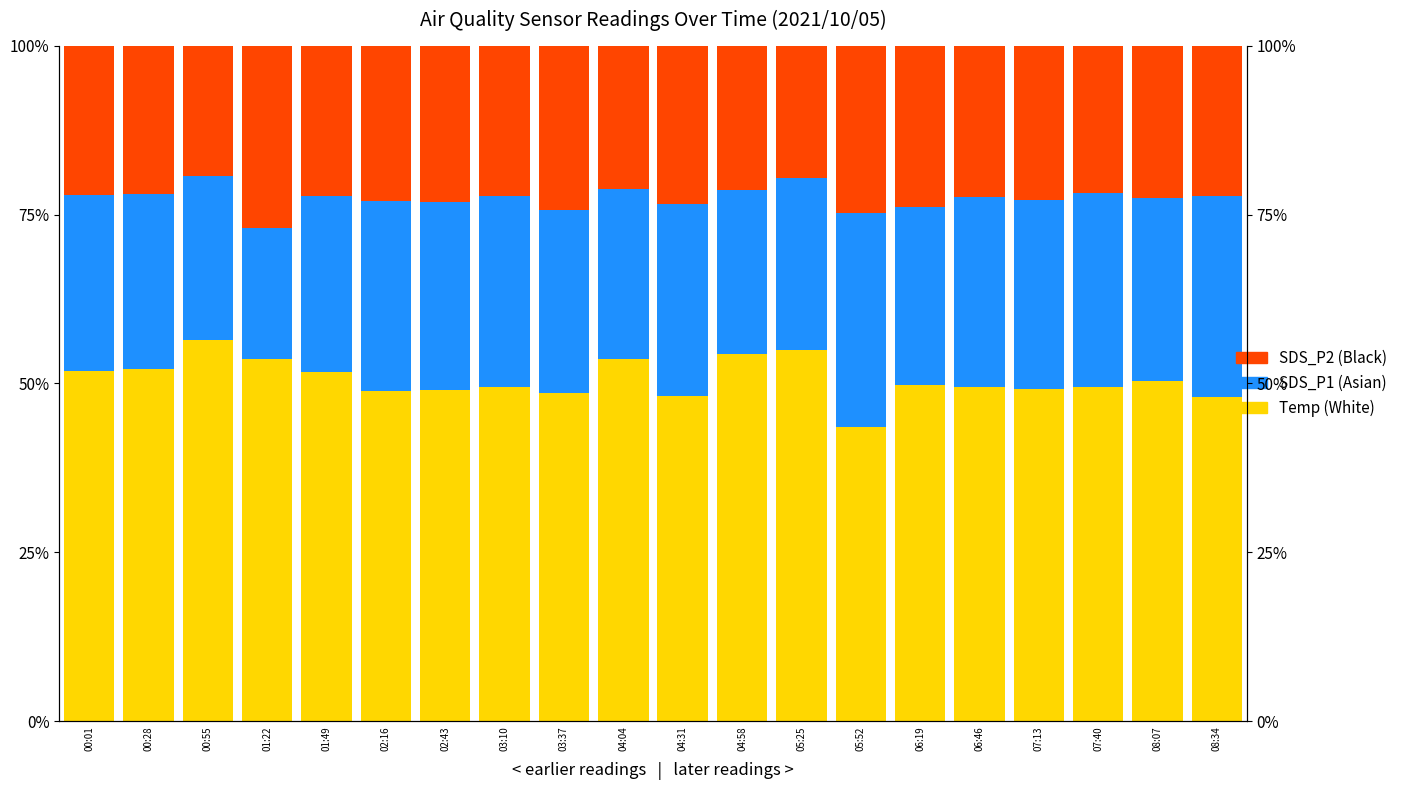

What is the difference between the highest and lowest values at 07:40?

27.6